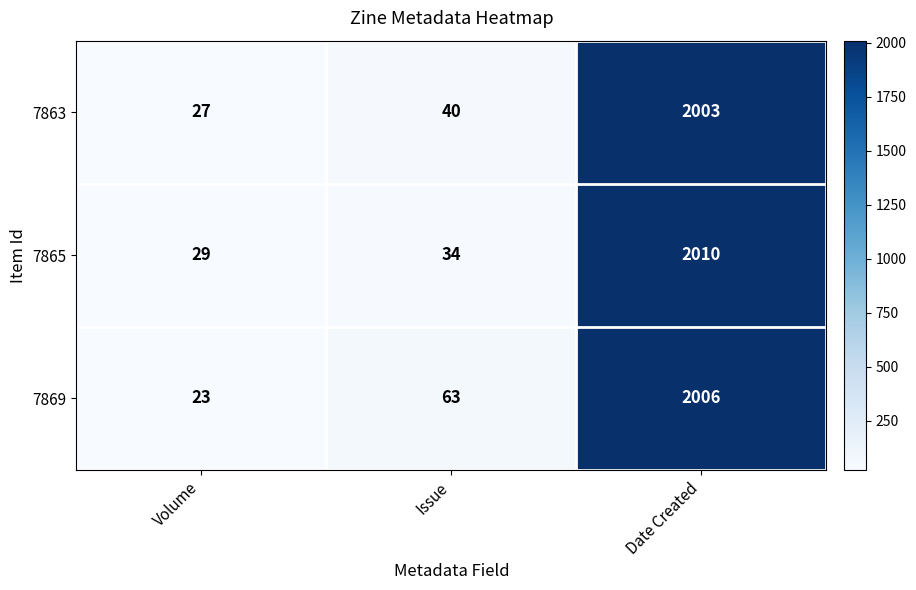

What is the minimum value shown in the chart?

23